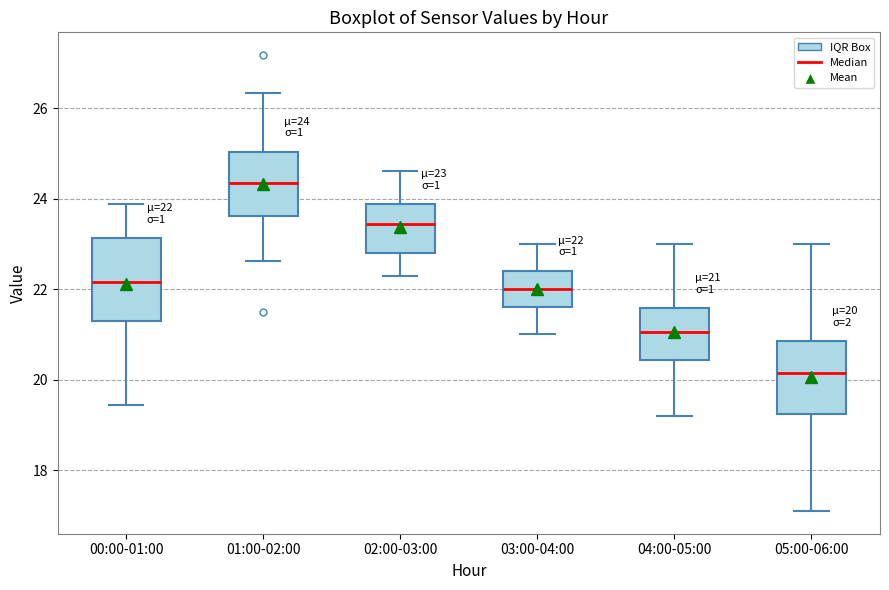

Which box's median line is the lowest?

05:00-06:00